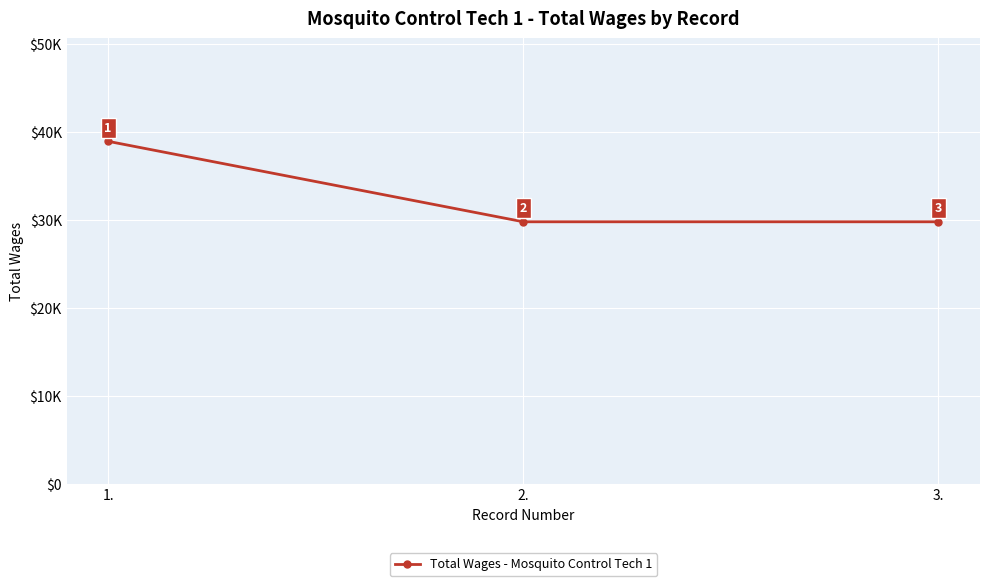

What is the label of the 1st point from the left?

1.